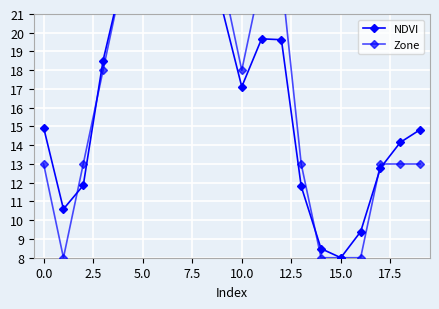

What is the lowest value of the Zone series?

8.0